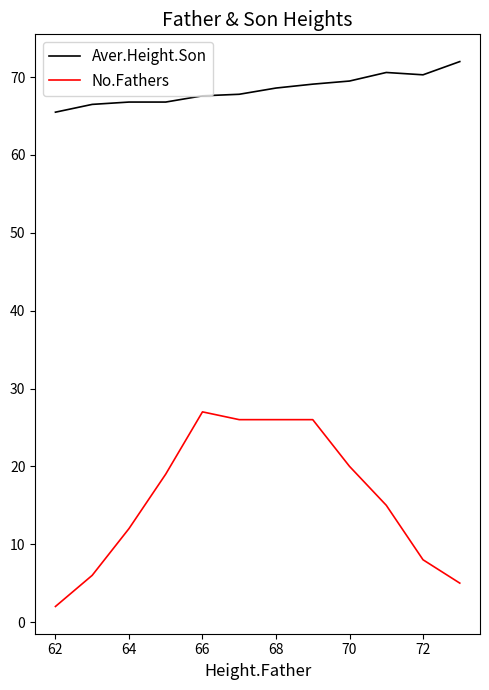

Does the chart display data point markers on the line(s)?

No